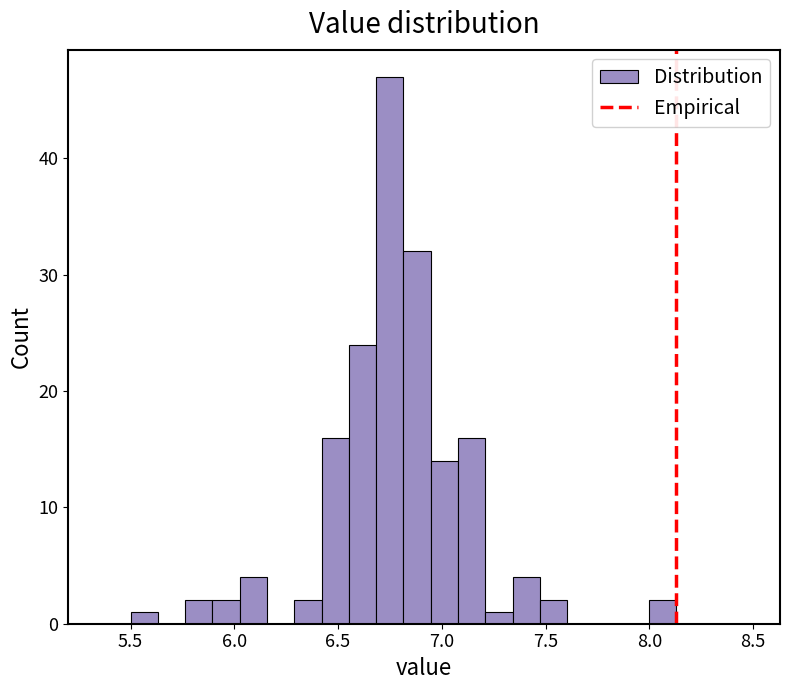

Read against the x-axis, roughly where is the centre of the tallest bar?

6.75